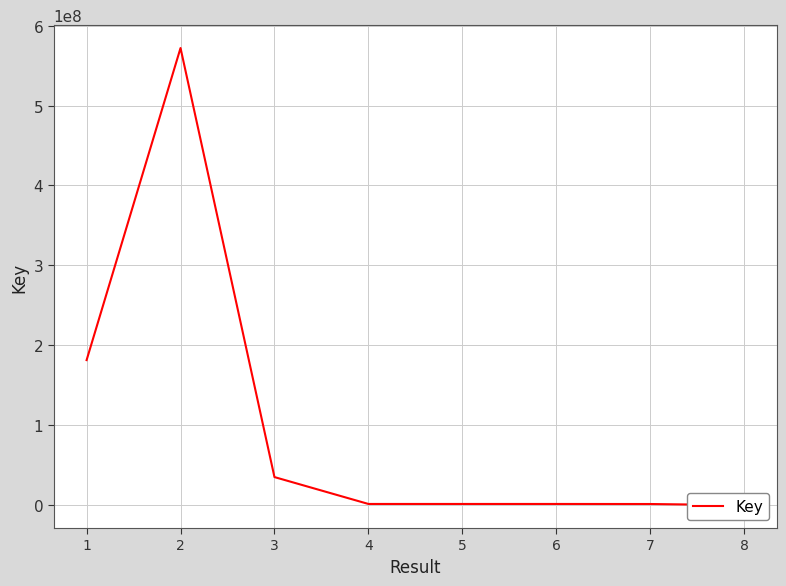

Reading left to right, what are all the values shown in this chart?

1=181684857	2=571871085	3=35437396	4=1836479	5=1836481	6=1836483	7=1769699	8=316902